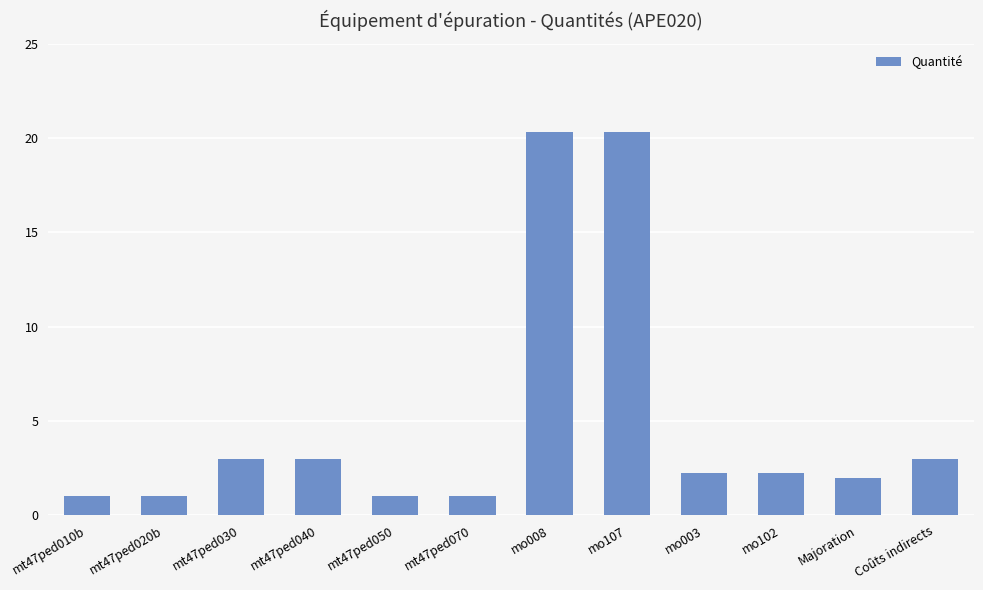

What is the sum of the values at mt47ped020b and mo003?

3.3